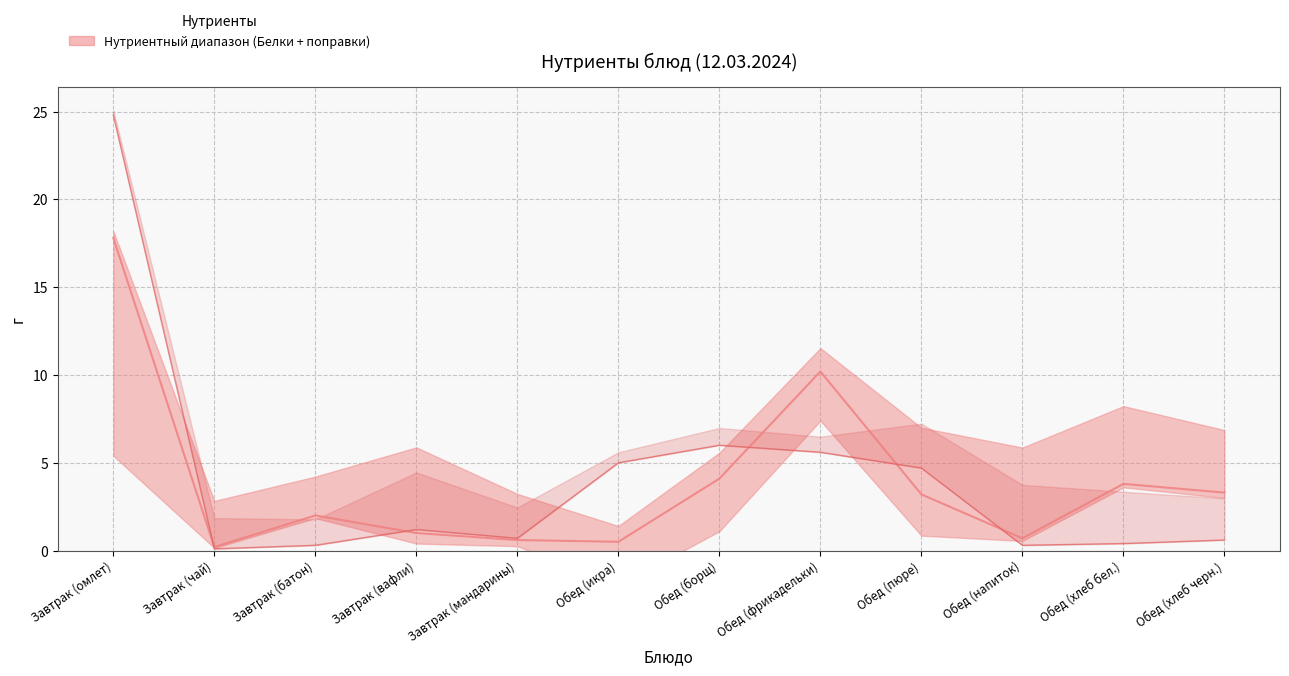

Reading left to right, what are all the values shown in this chart?

Белки: Завтрак (омлет)=17.8	Завтрак (чай)=0.2	Завтрак (батон)=2.0	Завтрак (вафли)=1.0	Завтрак (мандарины)=0.6	Обед (икра)=0.5	Обед (борщ)=4.1	Обед (фрикадельки)=10.2	Обед (пюре)=3.2	Обед (напиток)=0.7	Обед (хлеб бел.)=3.8	Обед (хлеб черн.)=3.3
Жиры: Завтрак (омлет)=24.8	Завтрак (чай)=0.1	Завтрак (батон)=0.3	Завтрак (вафли)=1.2	Завтрак (мандарины)=0.7	Обед (икра)=5.0	Обед (борщ)=6.0	Обед (фрикадельки)=5.6	Обед (пюре)=4.7	Обед (напиток)=0.3	Обед (хлеб бел.)=0.4	Обед (хлеб черн.)=0.6